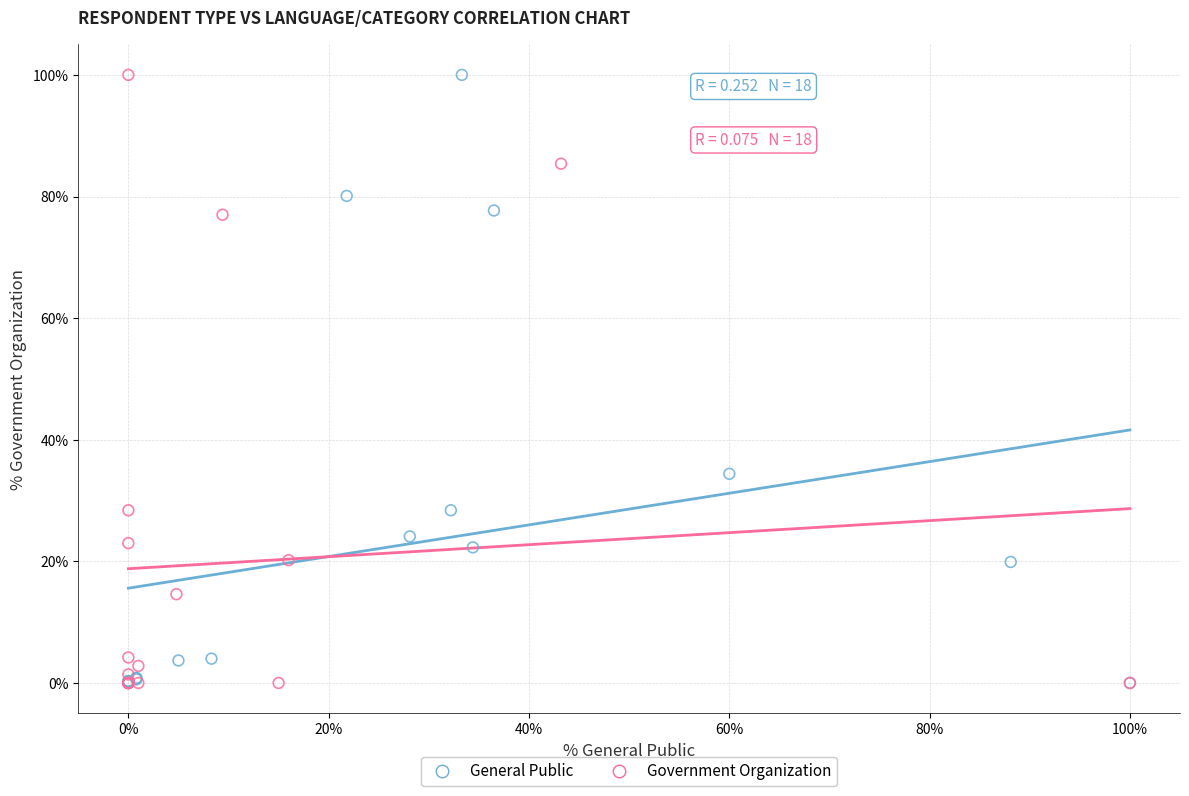

What are all the series names shown in the legend?

General Public, Government Organization